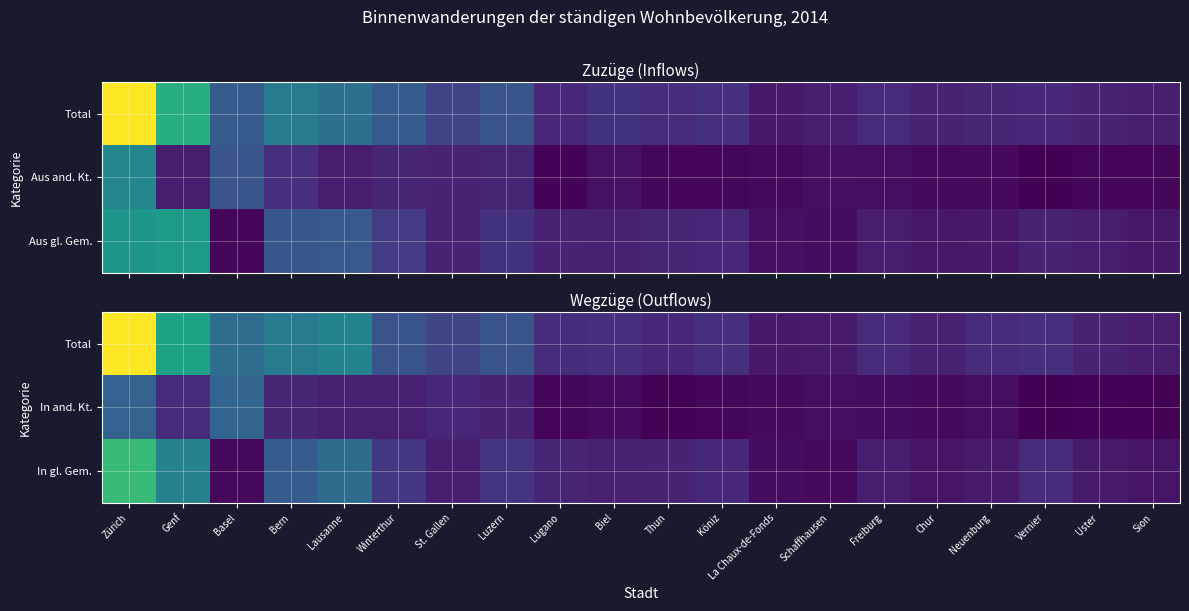

What is the difference between the Total values at Winterthur and Thun?

2734